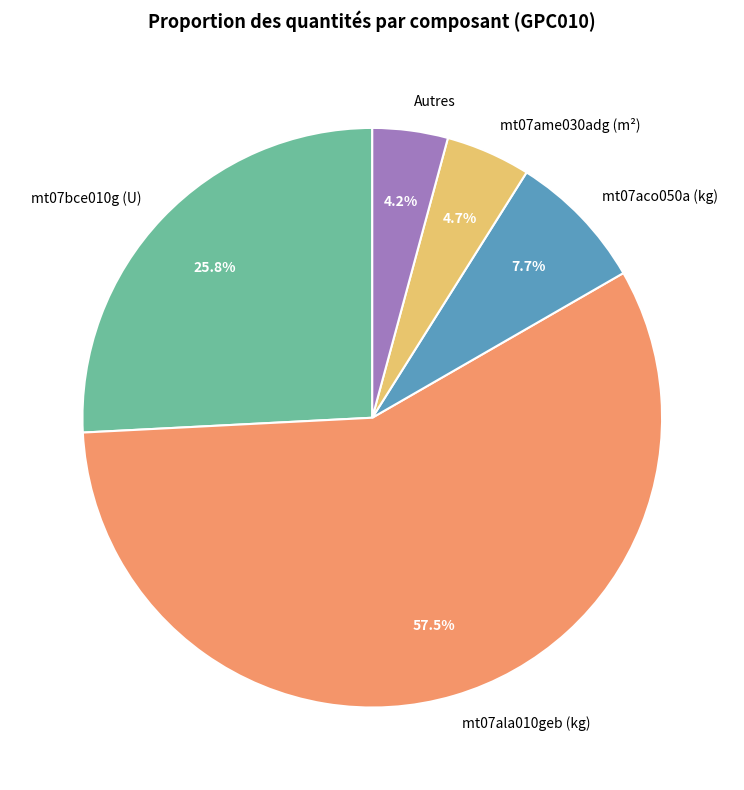

Rank the categories by value from highest to lowest.

mt07ala010geb (kg), mt07bce010g (U), mt07aco050a (kg), mt07ame030adg (m²), Autres